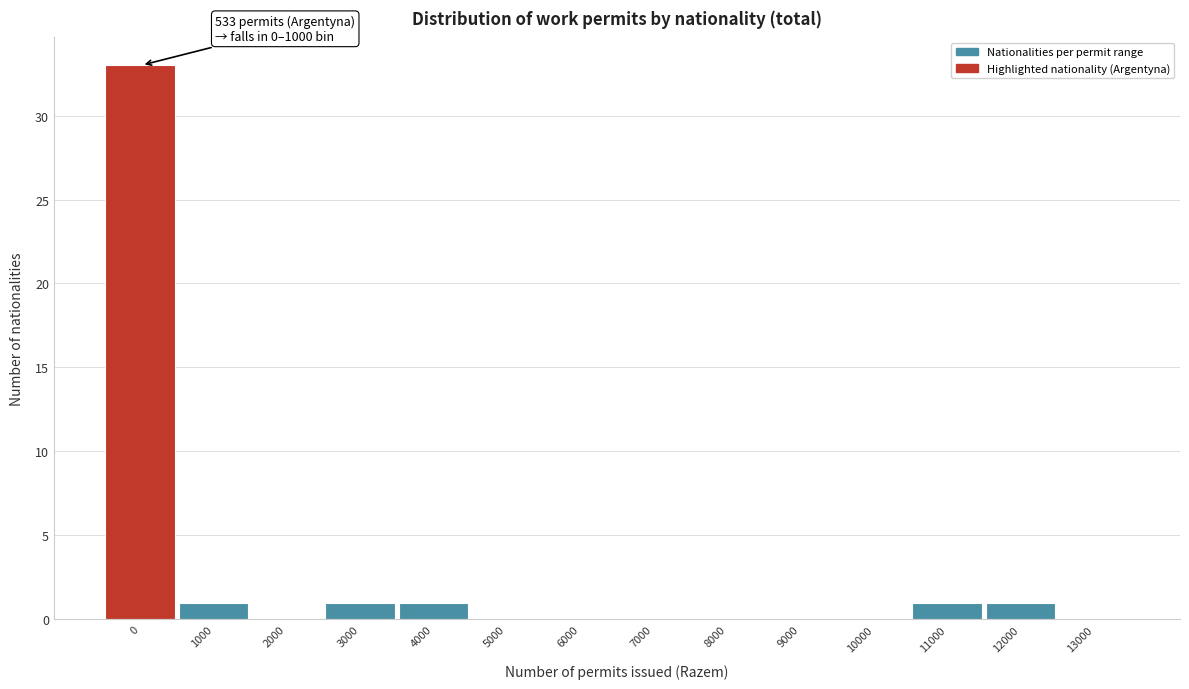

Reading left to right, extract all data points from this chart.

0=33	1000=1	2000=0	3000=1	4000=1	5000=0	6000=0	7000=0	8000=0	9000=0	10000=0	11000=1	12000=1	13000=0